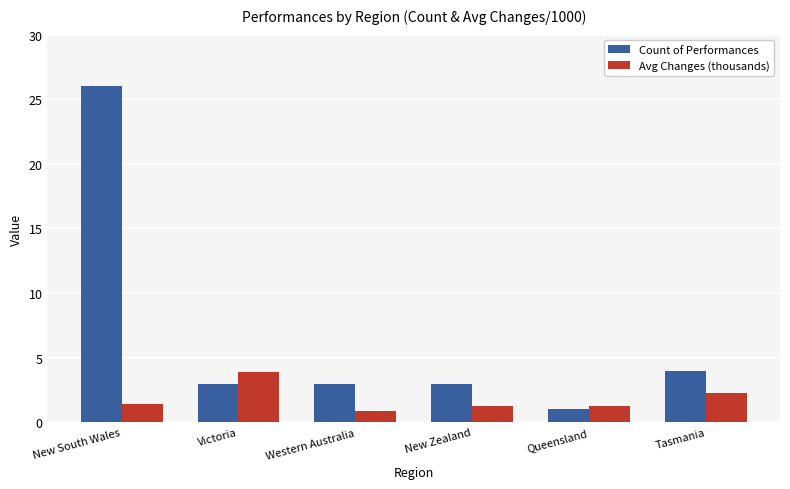

What is the total value across all series at Victoria?

6.9